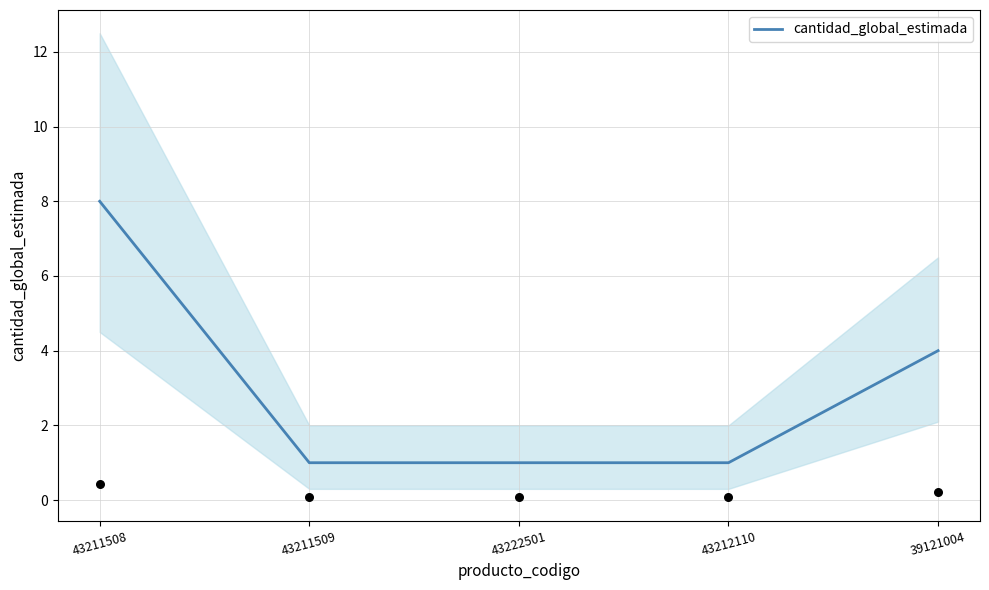

What is the ratio of the value at 43211508 to the value at 39121004?

2.0